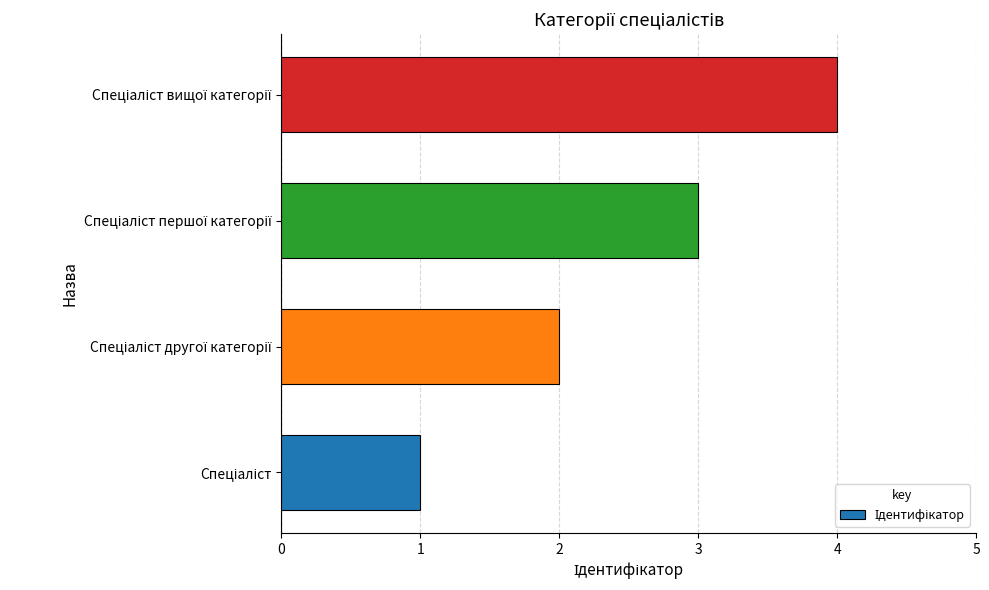

What is the maximum value shown in the chart?

4